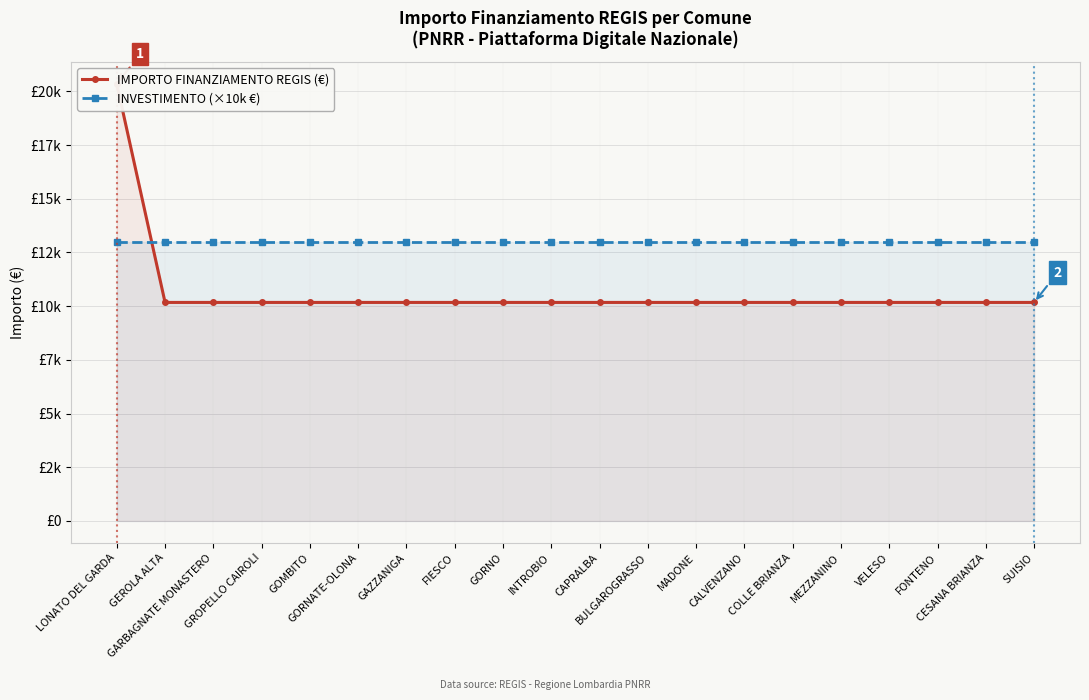

What is the sum of the INVESTIMENTO (×10k €) values at SUISIO and GEROLA ALTA?

26000